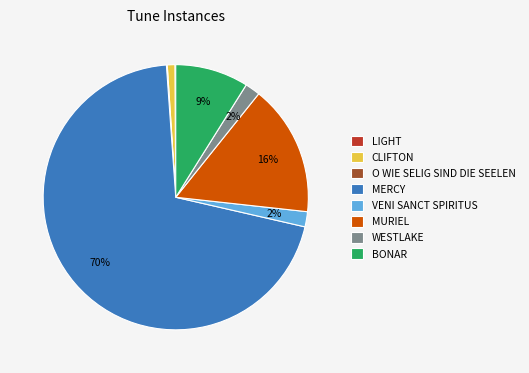

Approximately how many times larger is the value at WESTLAKE compared to VENI SANCT SPIRITUS?

1.0